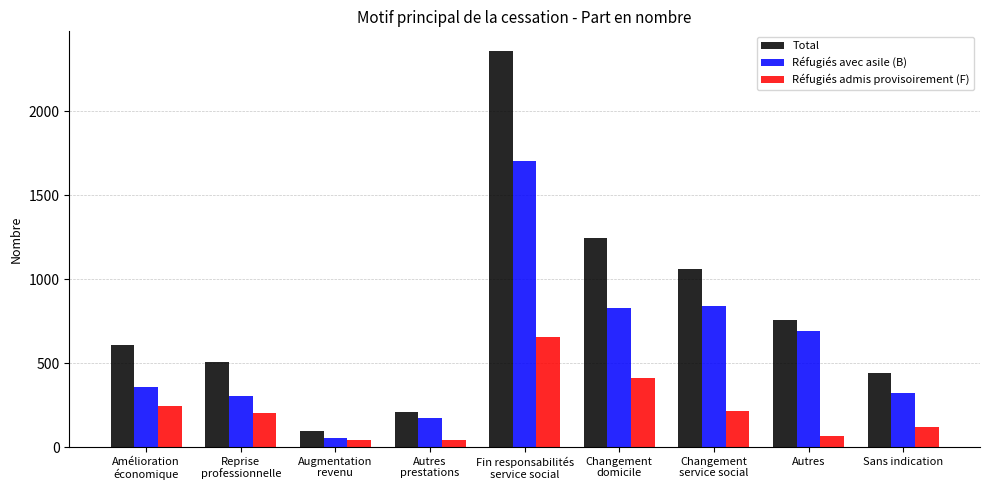

What is the value of the Réfugiés admis provisoirement (F) bar at the 3rd from the left?

40